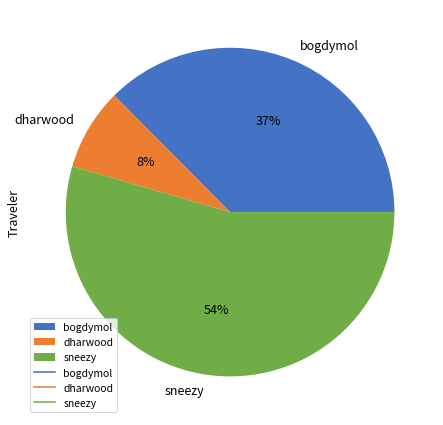

Do bogdymol and sneezy together represent more than half of the pie?

Yes